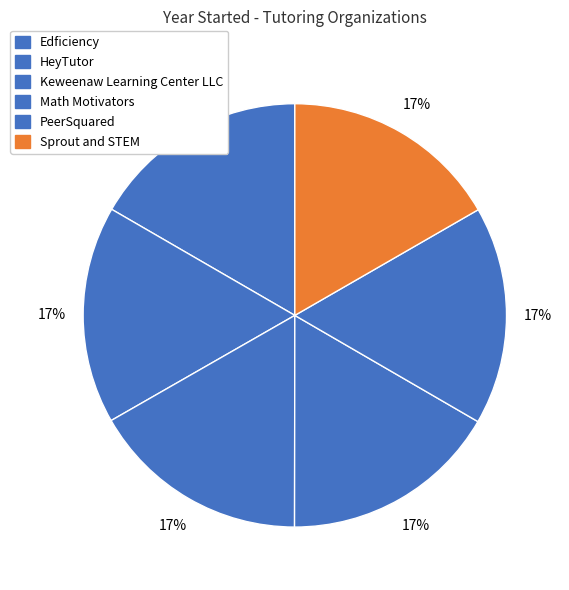

What is the smallest slice in the pie chart?

HeyTutor